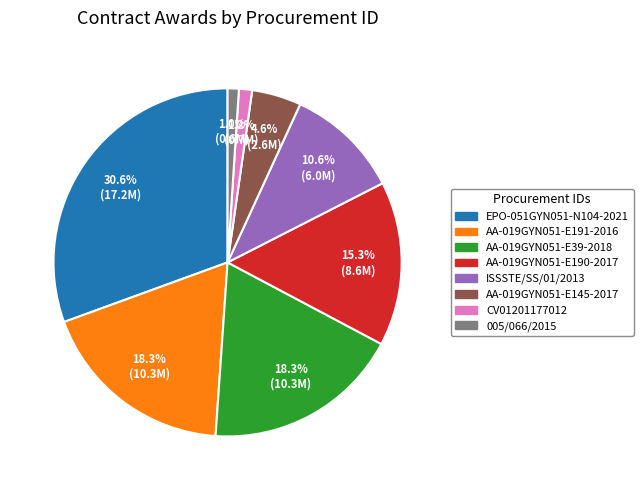

To the nearest percent, what portion does AA-019GYN051-E145-2017 represent?

5%